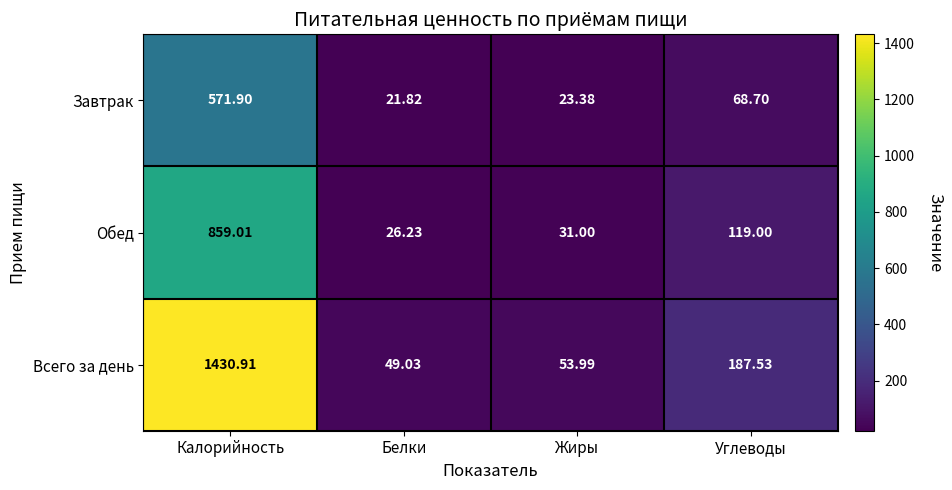

List the series in order of their peak value, highest first.

Всего за день, Обед, Завтрак